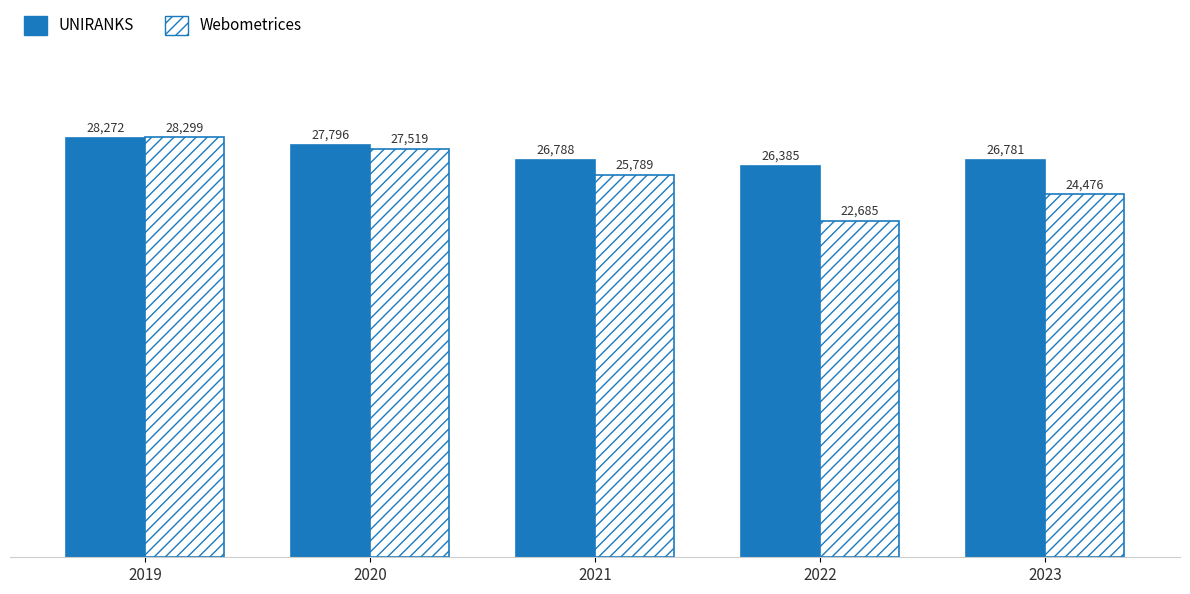

True or false: UNIRANKS has a value of 13590 at 2022.

False